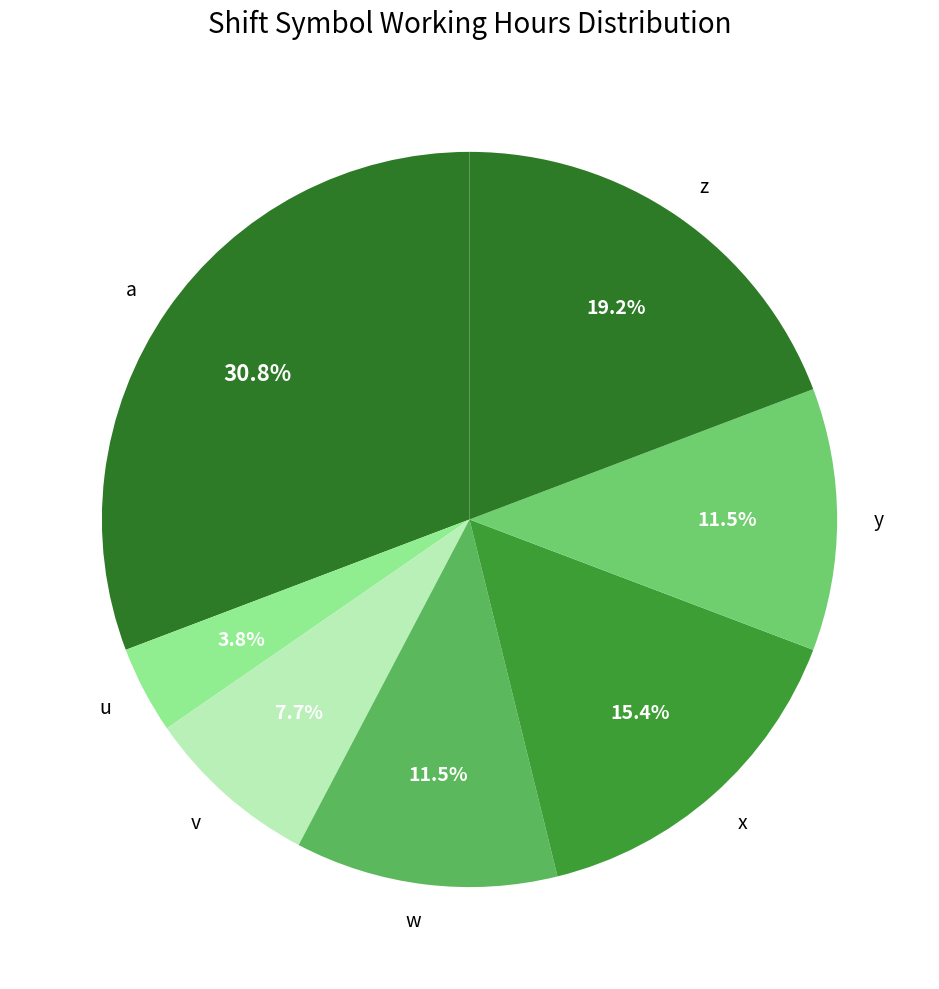

Which has a higher value, w or a?

a